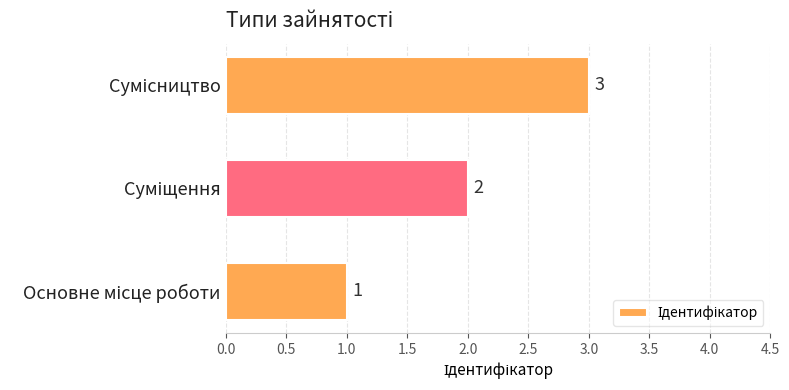

What is the greatest value displayed?

3